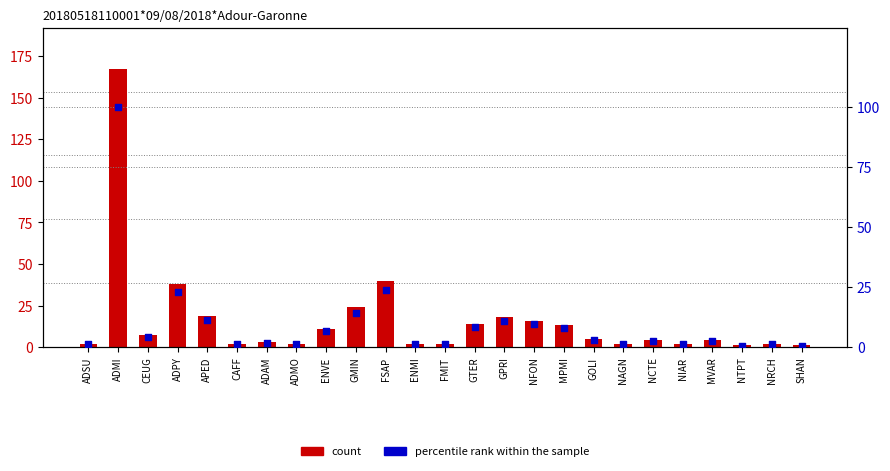

Is the value of percentile rank within the sample at FMIT greater than the value of count at NRCH?

No